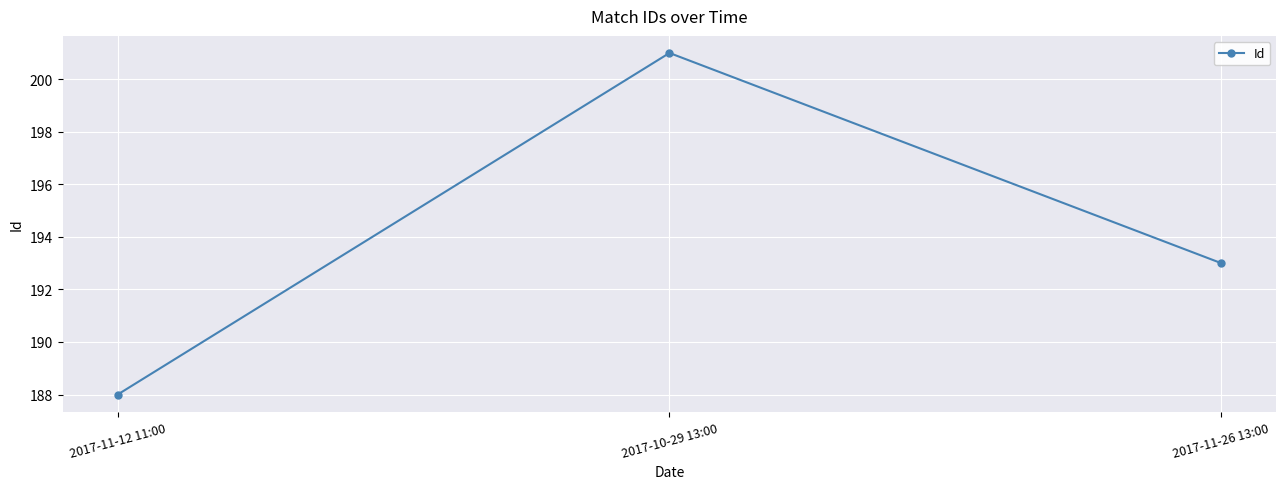

How many lines are shown in the chart?

1